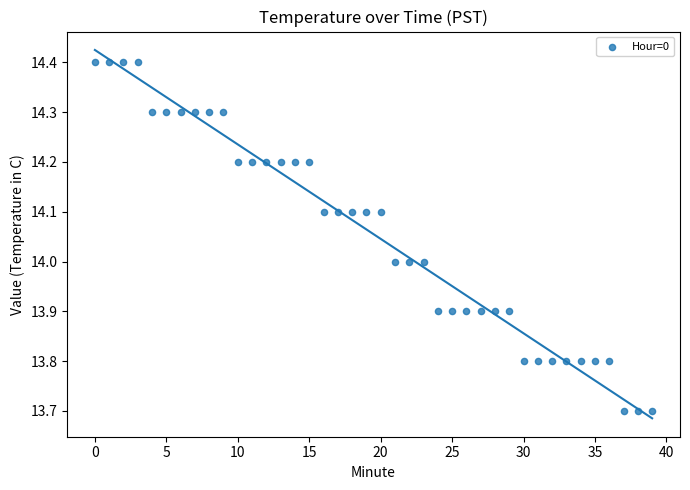

What is the range of Y values (max minus min)?

0.7